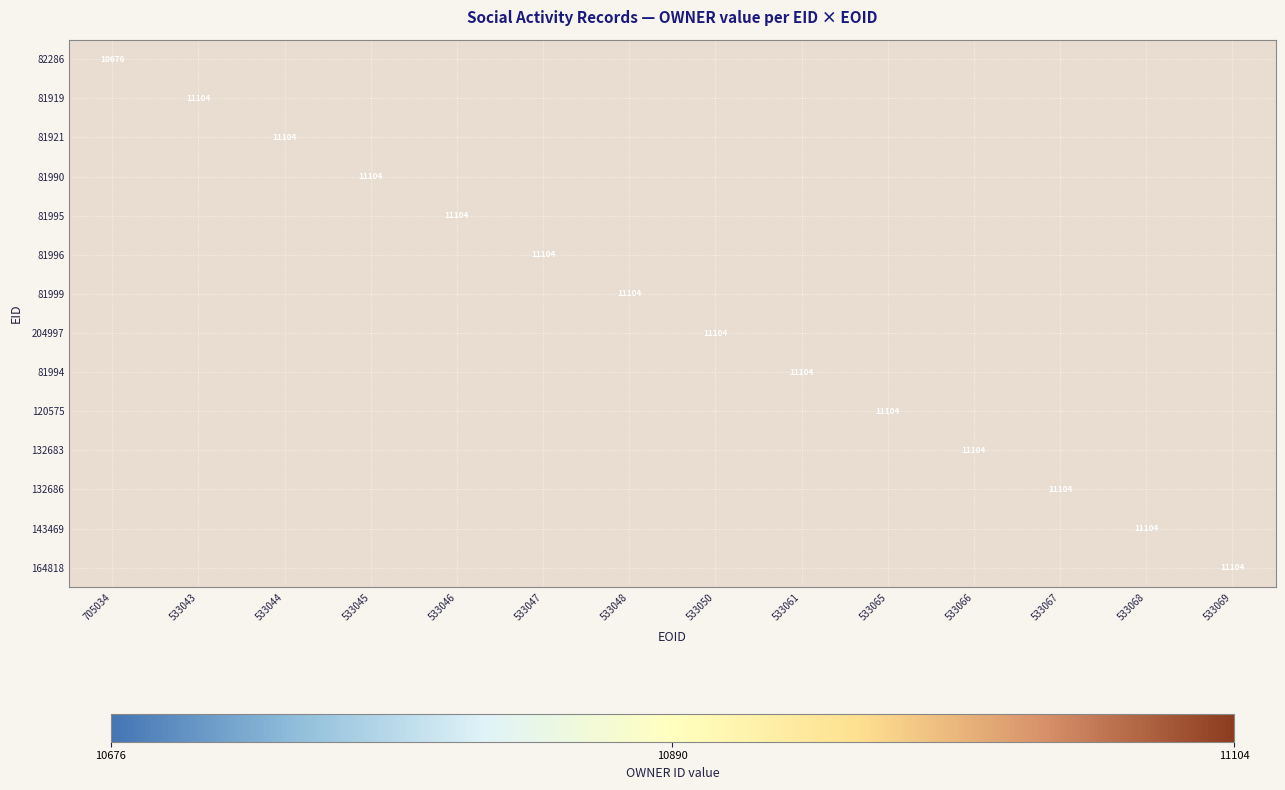

How many categories are shown in the chart?

14